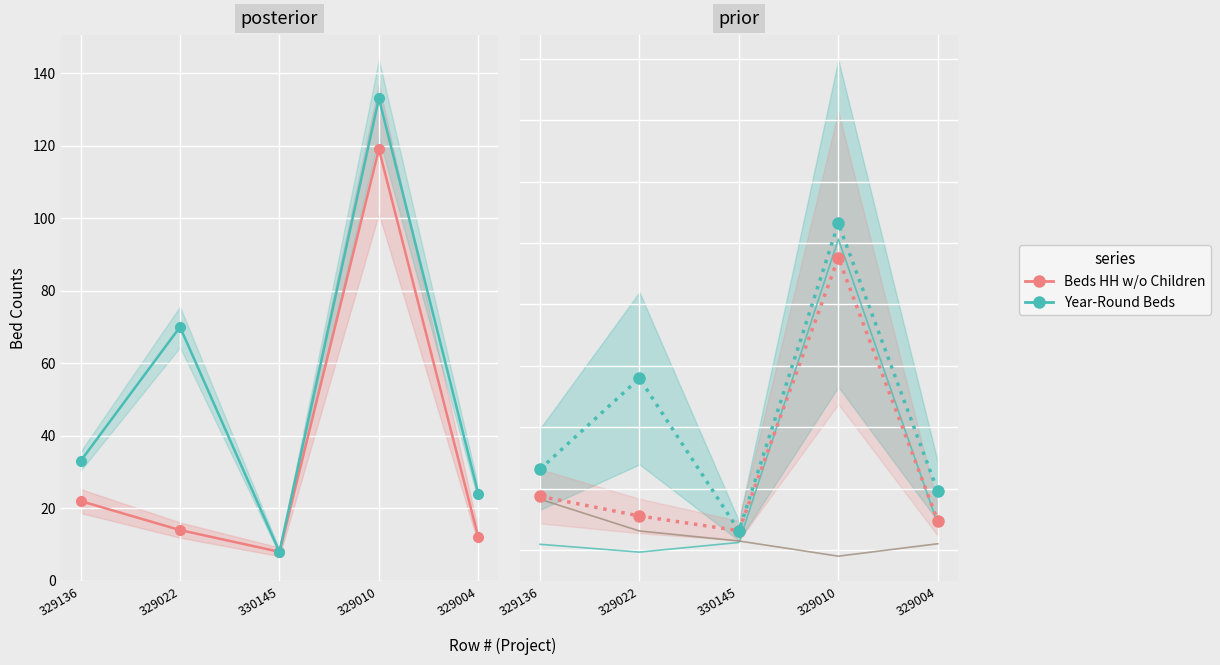

At which label is Year-Round Beds closest to 70?

329022